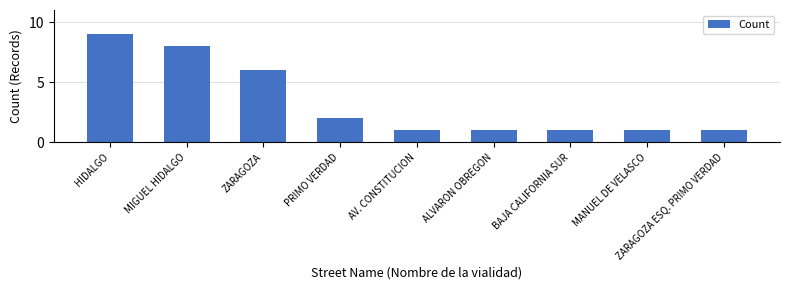

What is the label of the 3rd bar from the right?

BAJA CALIFORNIA SUR